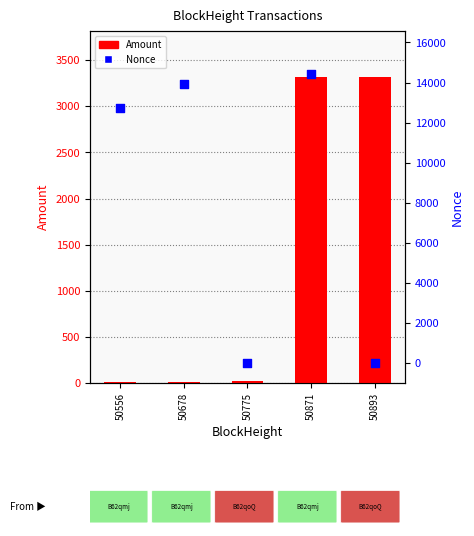

What are all the series names shown in the legend?

Amount, Nonce